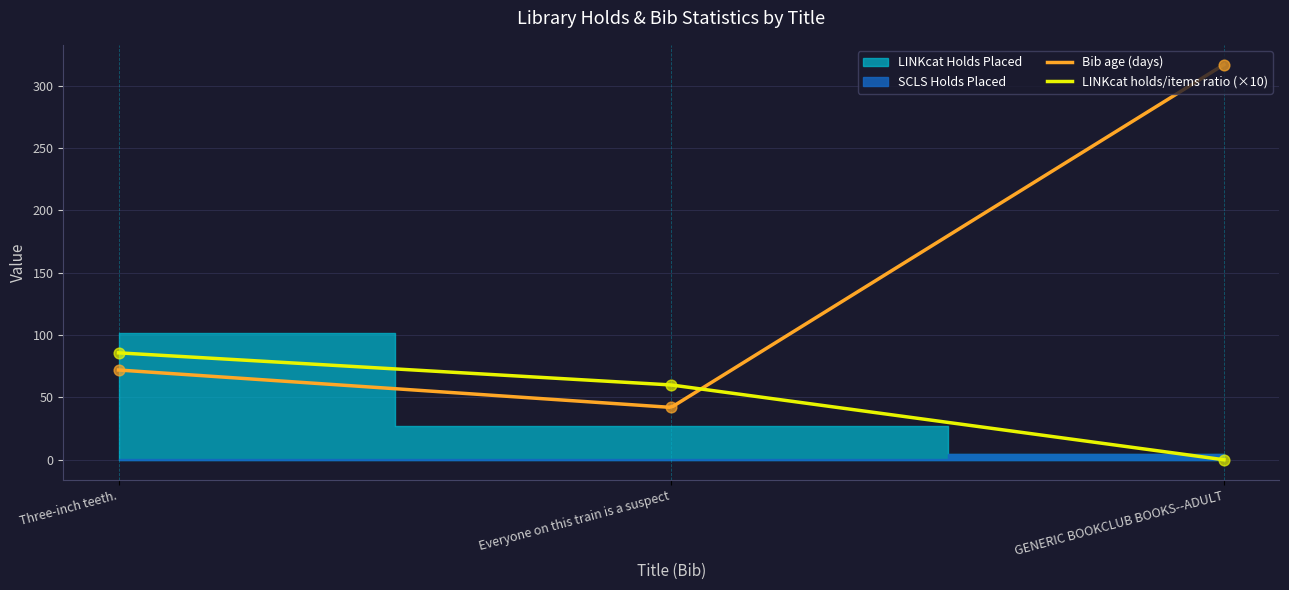

Which series has the largest total across all categories?

Bib age (days)